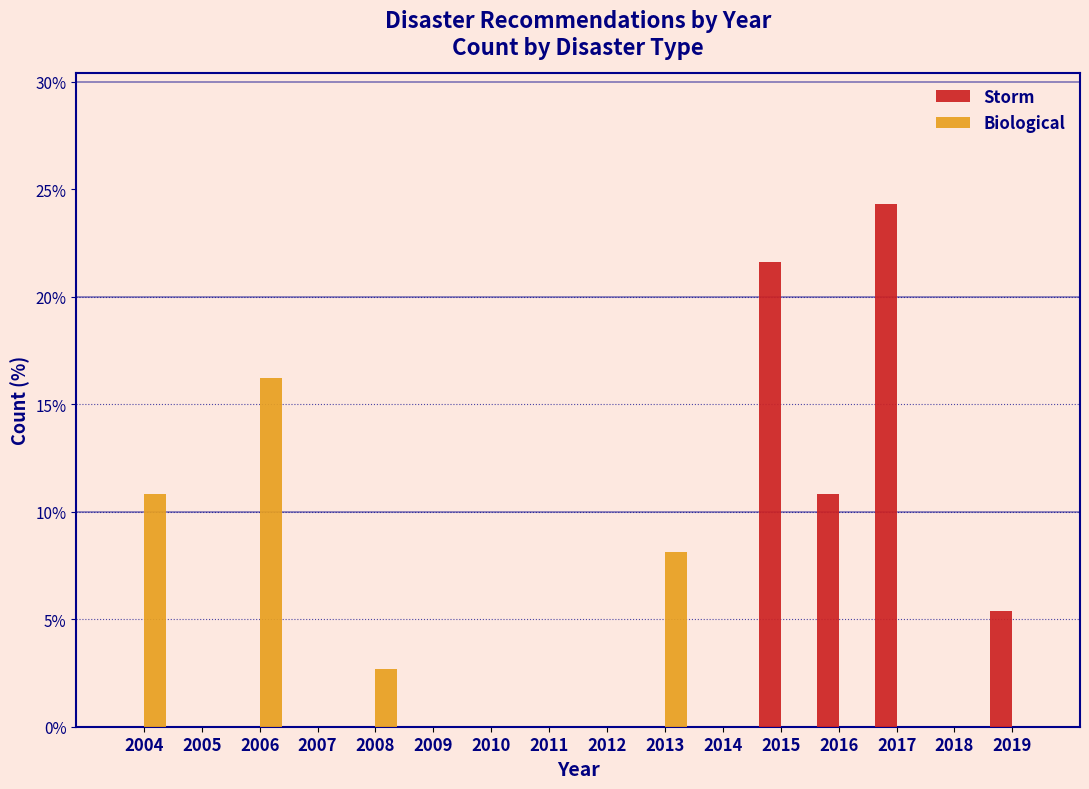

At which category is the sum across all series the highest?

2017